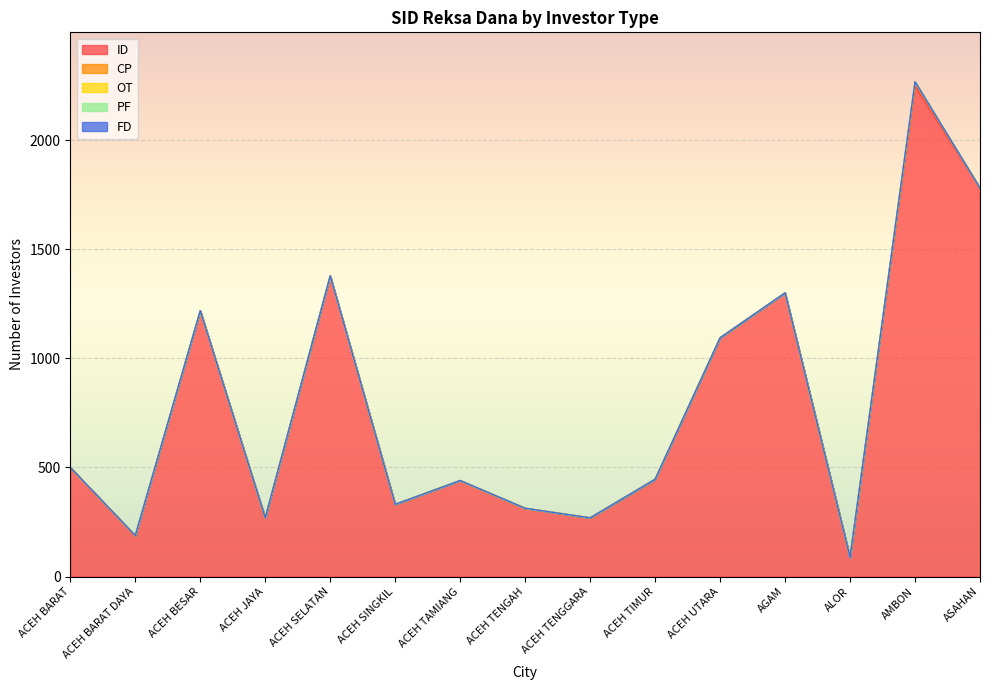

What is the difference between the second highest and minimum values in the ID series?

1691